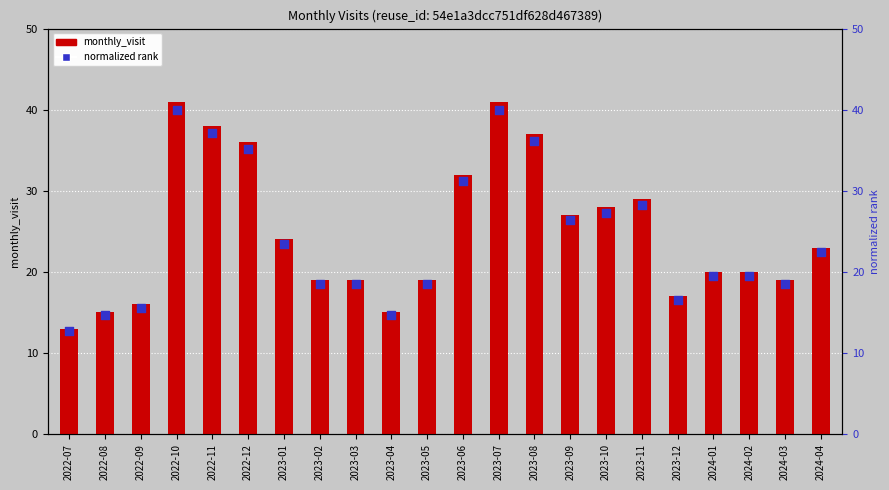

At which category is the sum across all series the highest?

2022-10